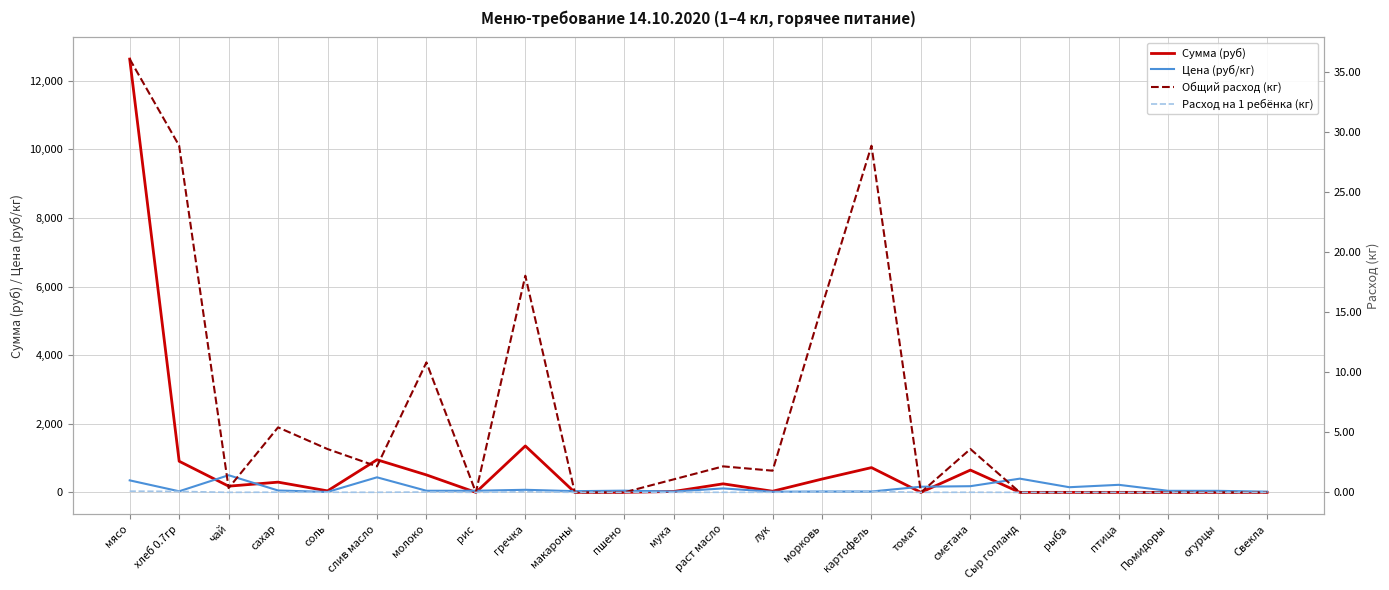

In Цена (руб/кг), how many points are higher than both neighbors (excluding endpoints)?

7